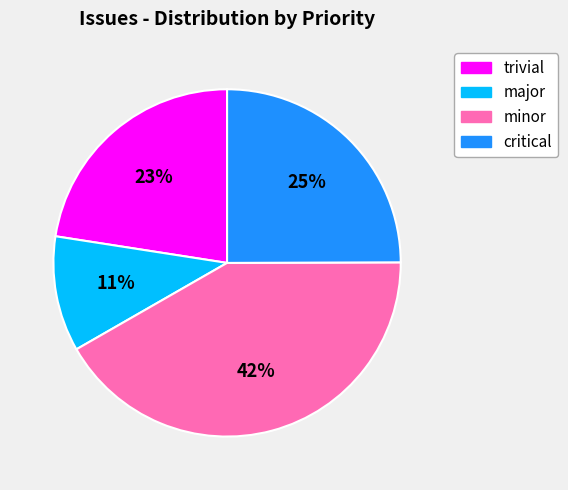

To the nearest percent, what is the average slice percentage?

25%